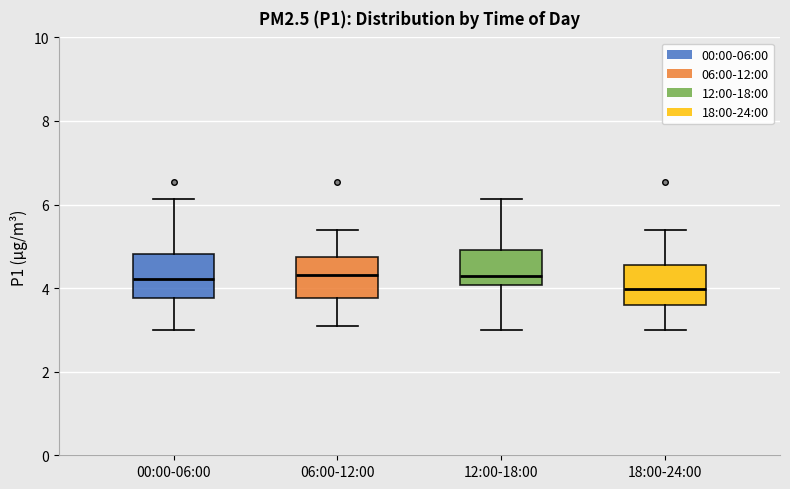

Reading left to right, transcribe this box plot: for each box, give where its median line is, the range the box spans, and where its two whiskers end, as read against the y-axis. The values are not printed on the chart, so give them approximately, as read against the axis.

00:00-06:00: median 4.2, box 3.8 to 4.8, whiskers 3.0 to 6.2
06:00-12:00: median 4.4, box 3.8 to 4.8, whiskers 3.2 to 5.4
12:00-18:00: median 4.2, box 4.0 to 5.0, whiskers 3.0 to 6.2
18:00-24:00: median 4.0, box 3.6 to 4.6, whiskers 3.0 to 5.4